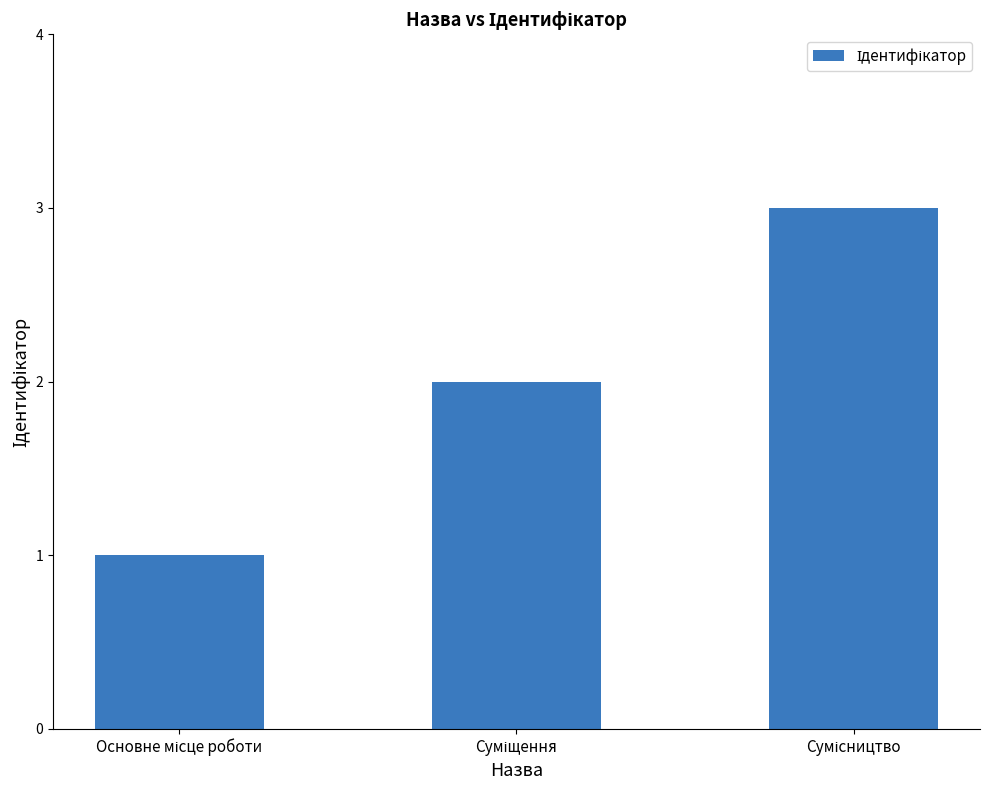

What is the maximum value shown in the chart?

3